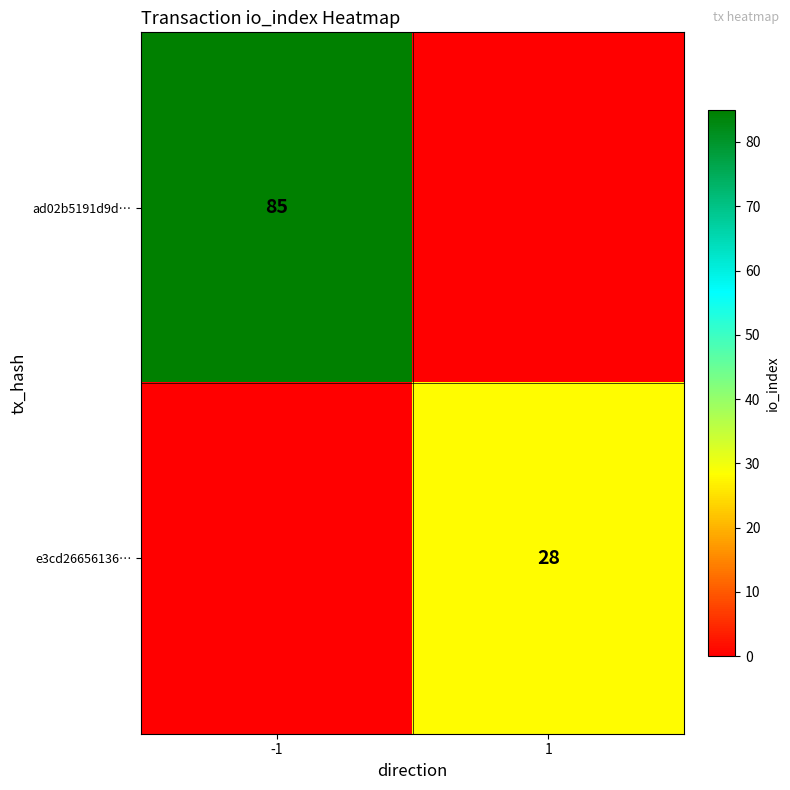

True or false: ad02b5191d9d… has a value of 114 at -1.

False